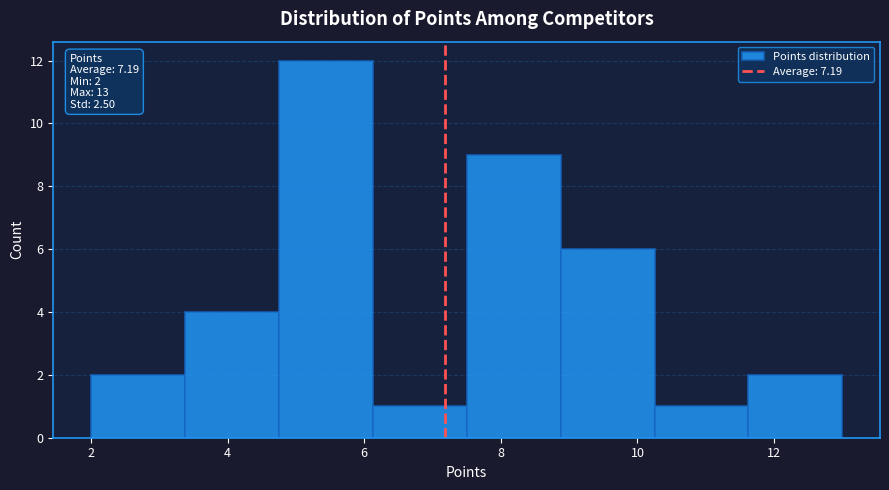

Over which range of the x-axis is the bar tallest?

4.8 to 6.2